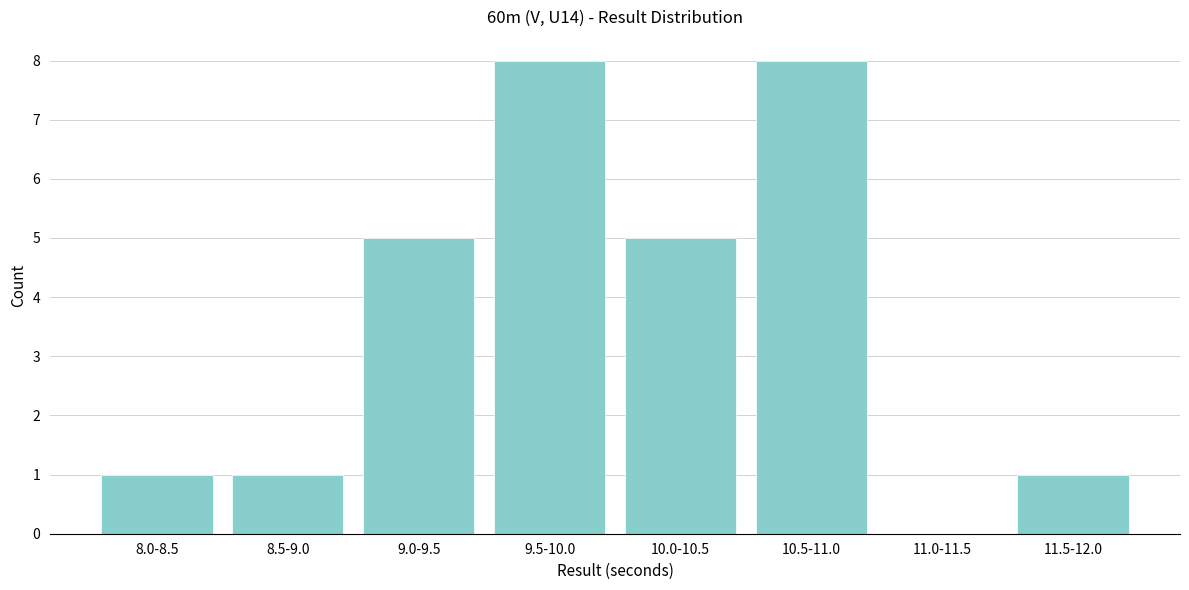

Reading left to right, what are all the values shown in this chart?

8.0-8.5=1	8.5-9.0=1	9.0-9.5=5	9.5-10.0=8	10.0-10.5=5	10.5-11.0=8	11.0-11.5=0	11.5-12.0=1